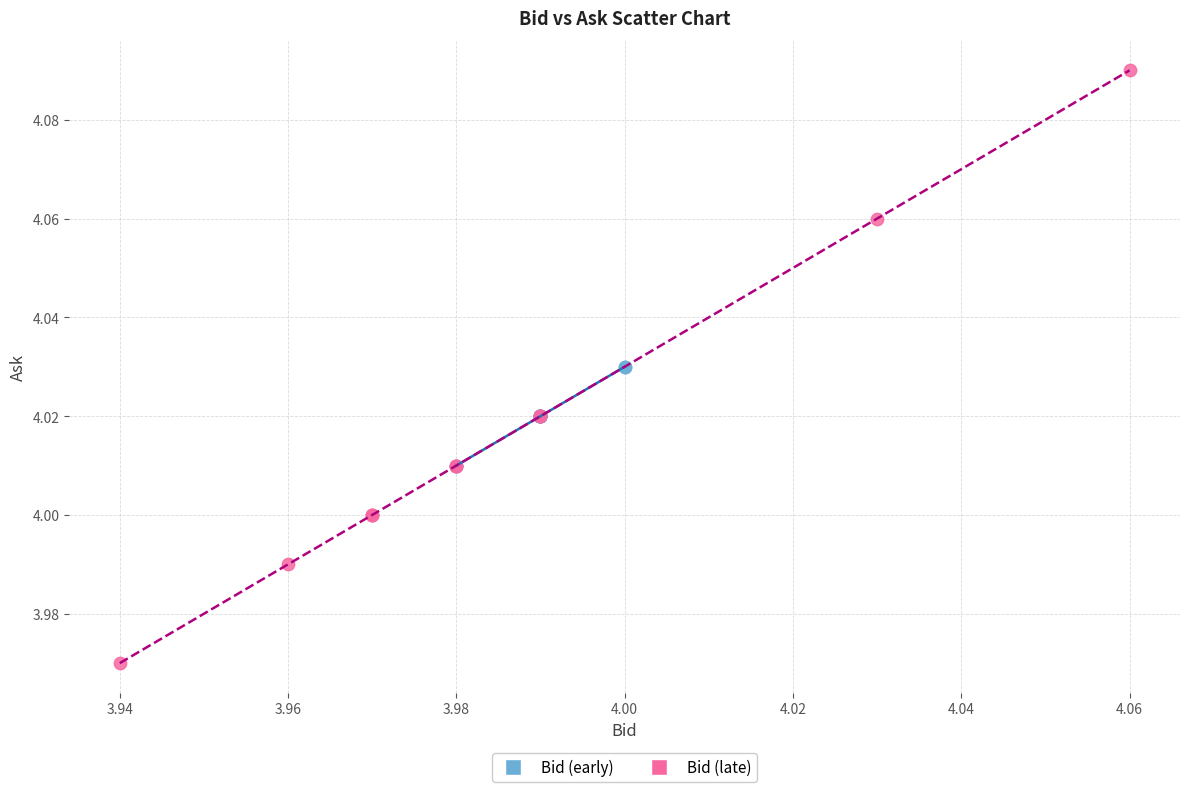

Which series contains the lowest Y value?

Bid (late)